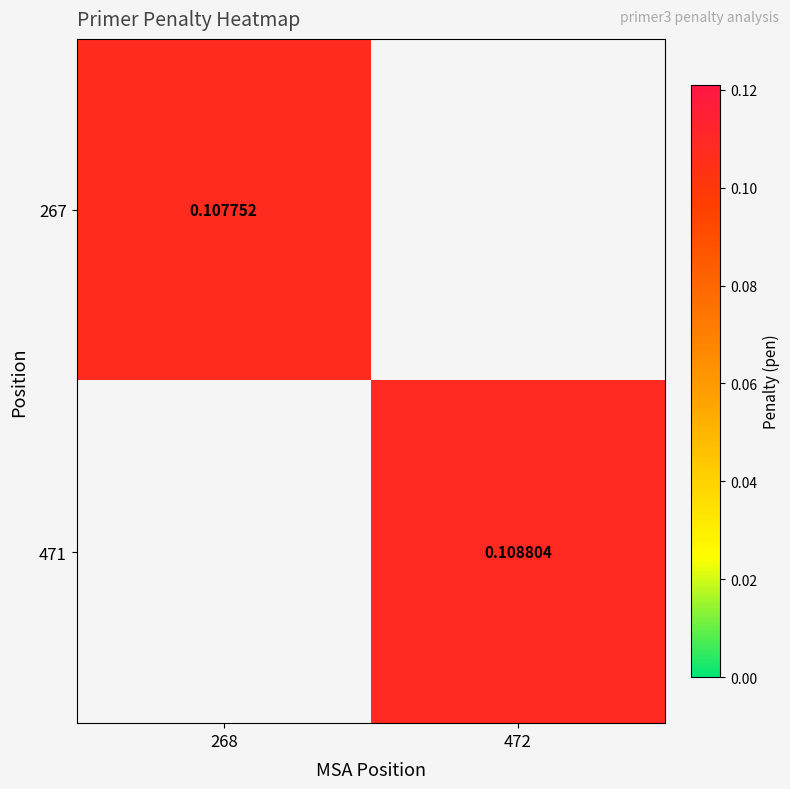

How many series are shown in this chart?

2